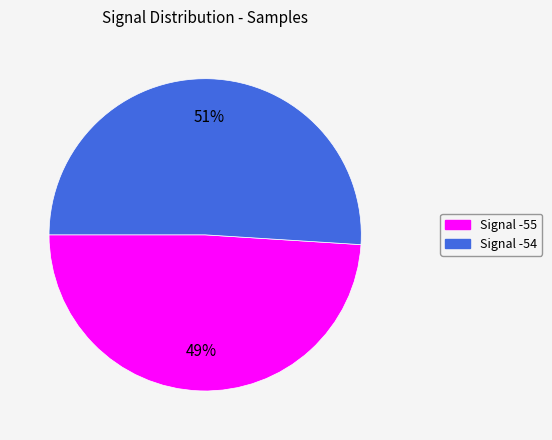

Which category has the smallest portion of the pie?

Signal -55